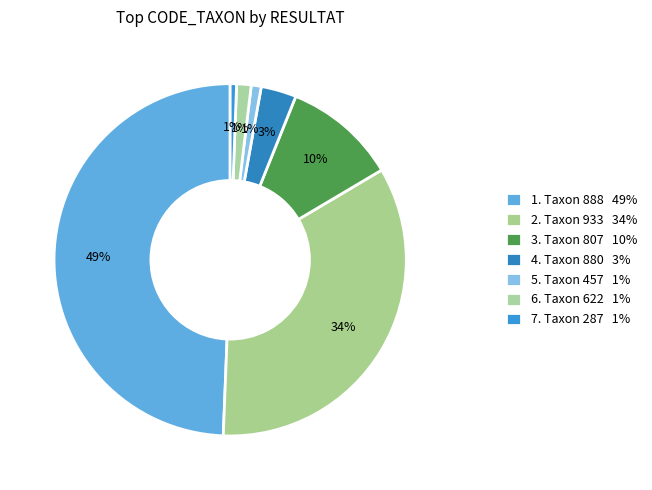

Does any single category account for the majority?

No